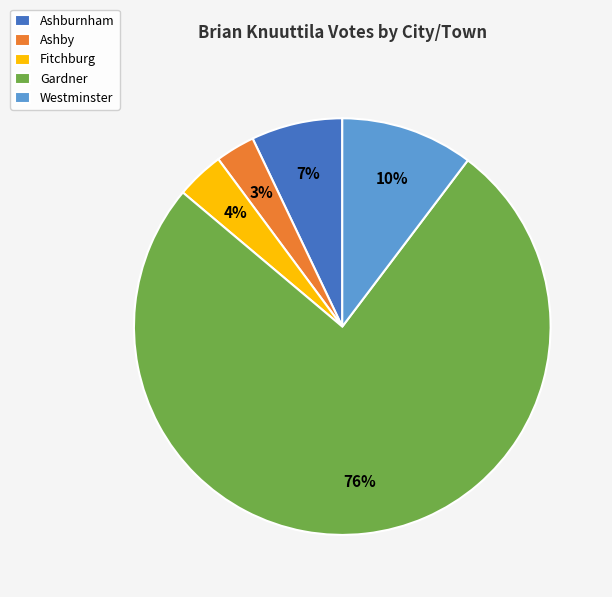

Which slice is the smallest?

Ashby